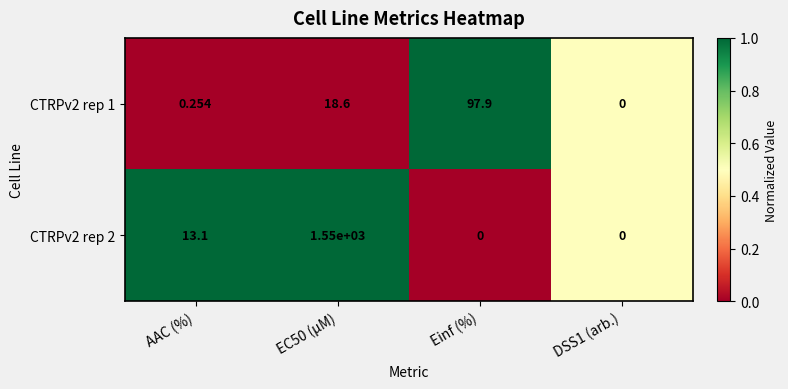

At which label does CTRPv2 rep 2 first exceed 13?

AAC (%)